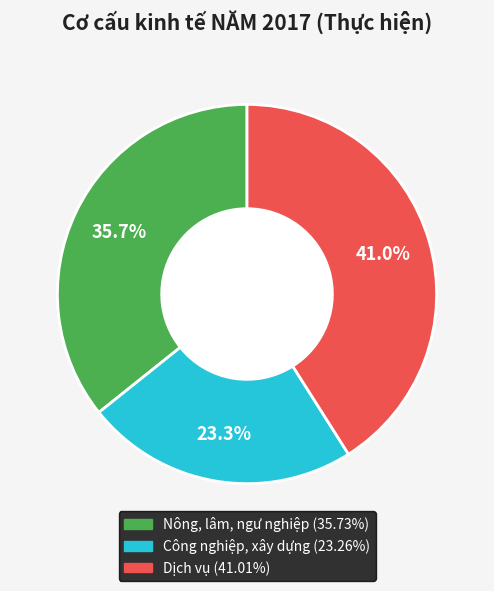

Do Dịch vụ and Công nghiệp, xây dựng together represent more than half of the pie?

Yes